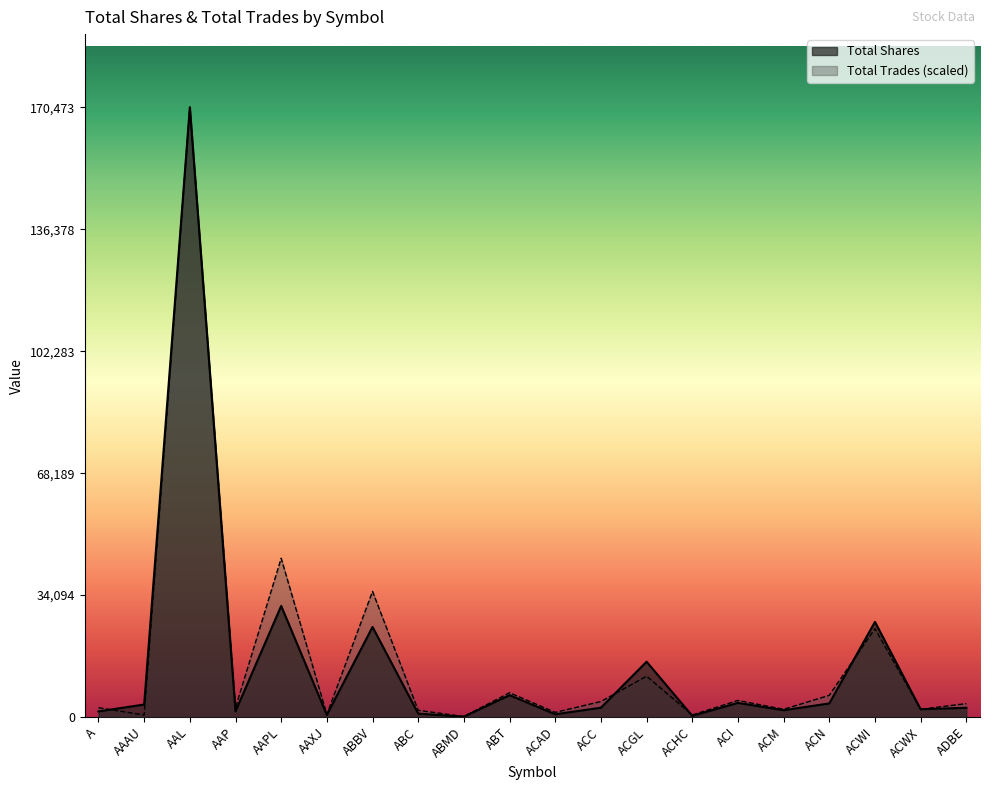

Reading right to left, extract all data points from this chart.

Total Shares: 2585.0	2166.0	26605.0	3804.0	1905.0	3958.0	335.0	15466.0	2605.0	771.0	6113.0	100.0	959.0	25191.0	600.0	31069.0	1602.0	170473.0	3500.0	1570.0
Total Trades: 3759.4	2168.9	24725.1	6072.8	2168.9	4626.9	578.4	11422.7	4337.7	1301.3	6795.8	144.6	1879.7	35135.7	723.0	44389.5	2602.6	170473.0	578.4	2602.6